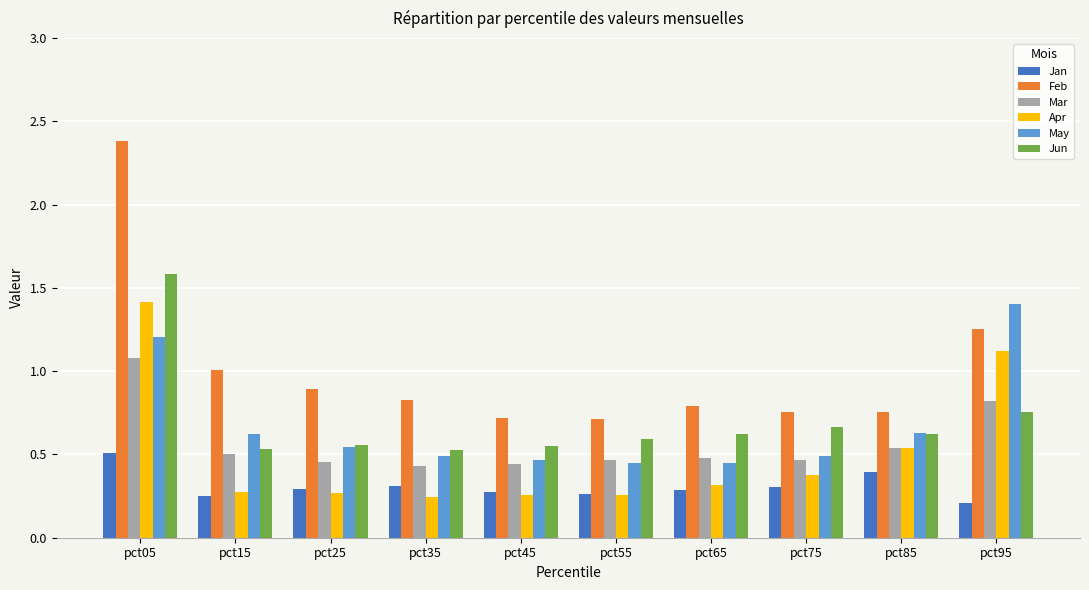

Which series has the largest range (max minus min)?

Feb